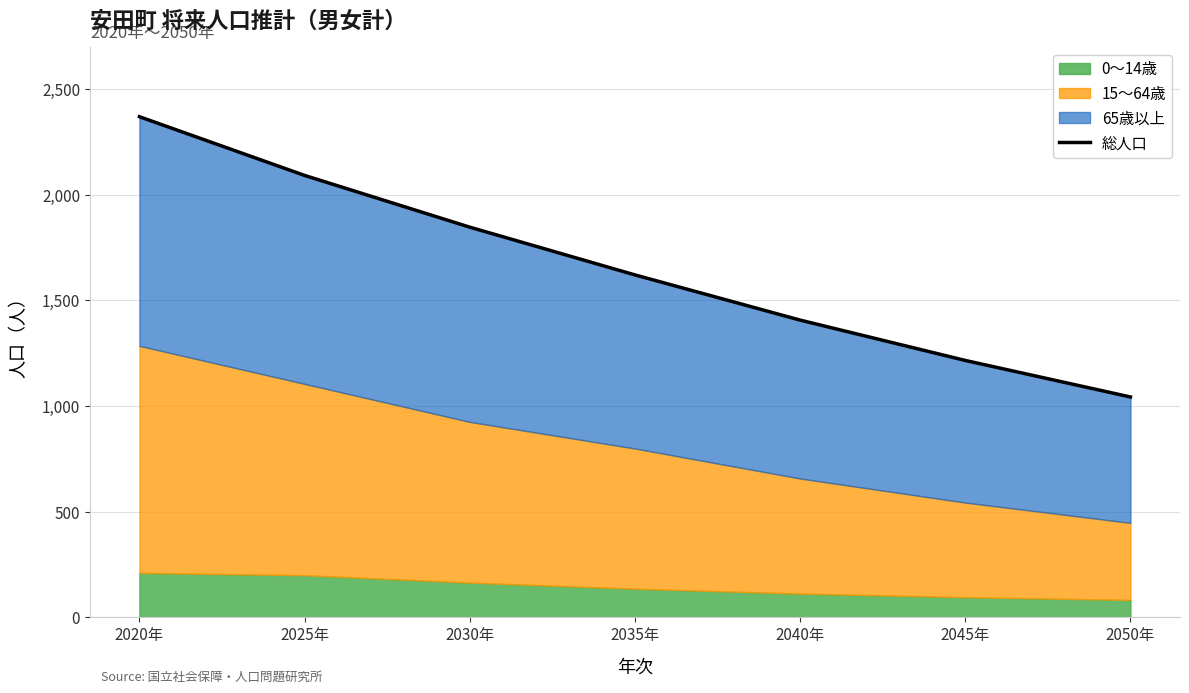

What is the average value?

1657